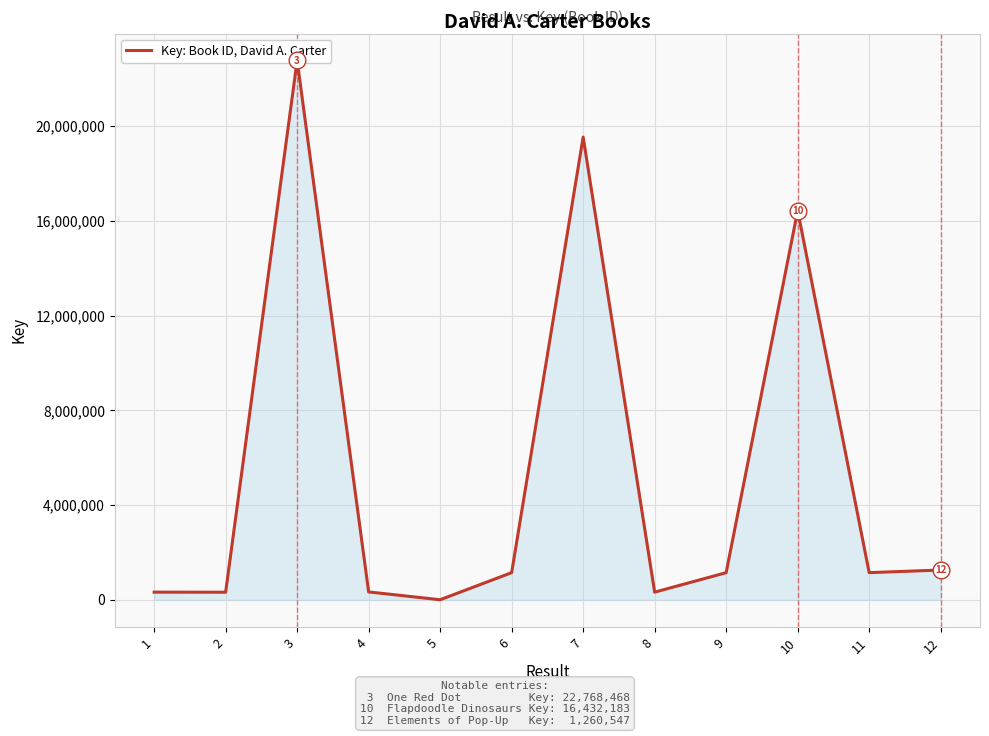

Rank the categories by value from highest to lowest.

3, 7, 10, 12, 11, 9, 6, 4, 1, 8, 2, 5